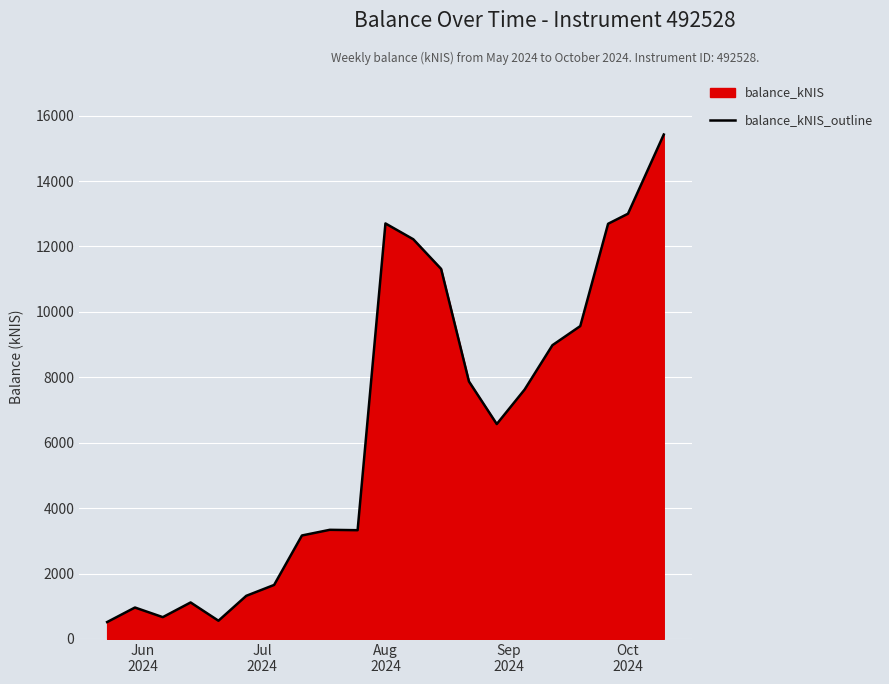

Reading right to left, transcribe all the data shown in this chart.

15421.0	12999.3	12692.1	9564.6	8980.5	7623.4	6569.6	7872.4	11312.7	12219.1	12702.5	3324.3	3336.0	3163.1	1650.8	1318.3	556.5	1115.2	666.1	960.6	515.8